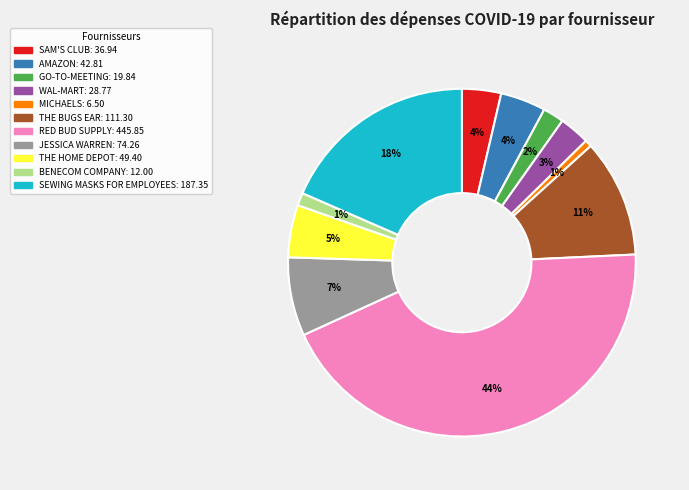

How many slices are in this pie chart?

11